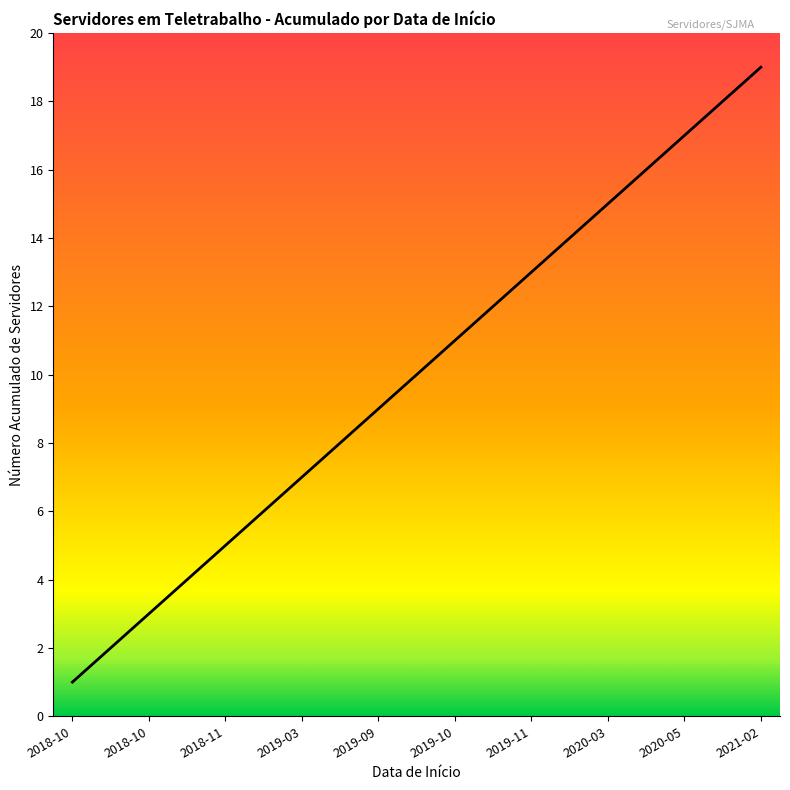

What is the maximum value shown in the chart?

19